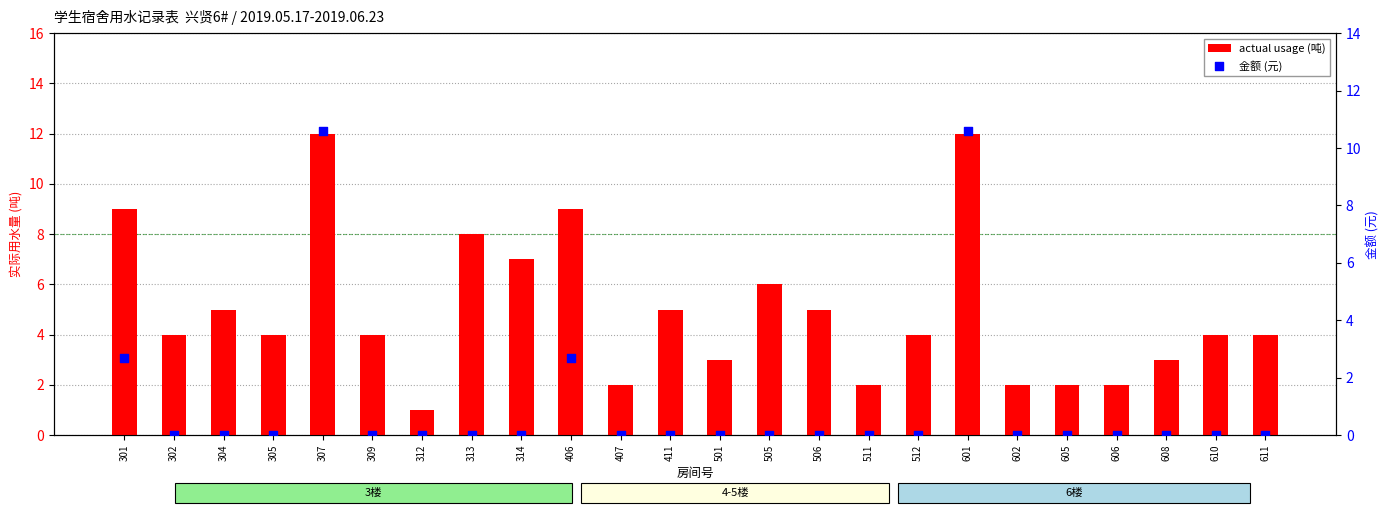

Which series has the widest spread of Y values?

actual usage (吨)